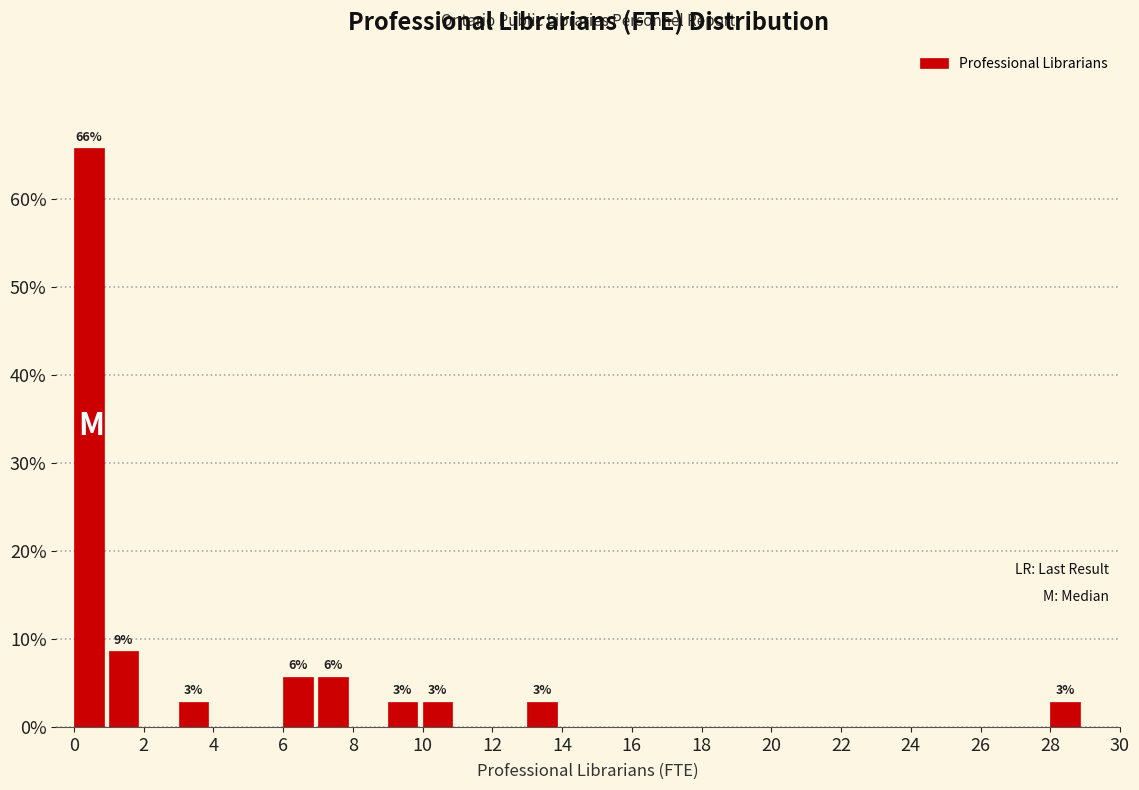

Over which range of the x-axis is the bar tallest?

0 to 1